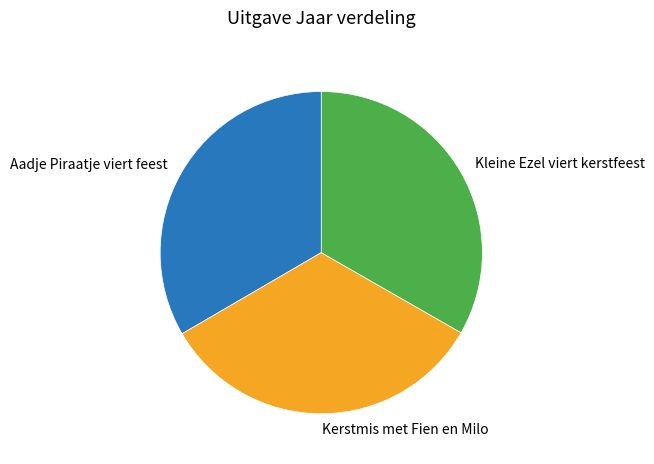

Does Kleine Ezel viert kerstfeest represent more than half of the total?

No